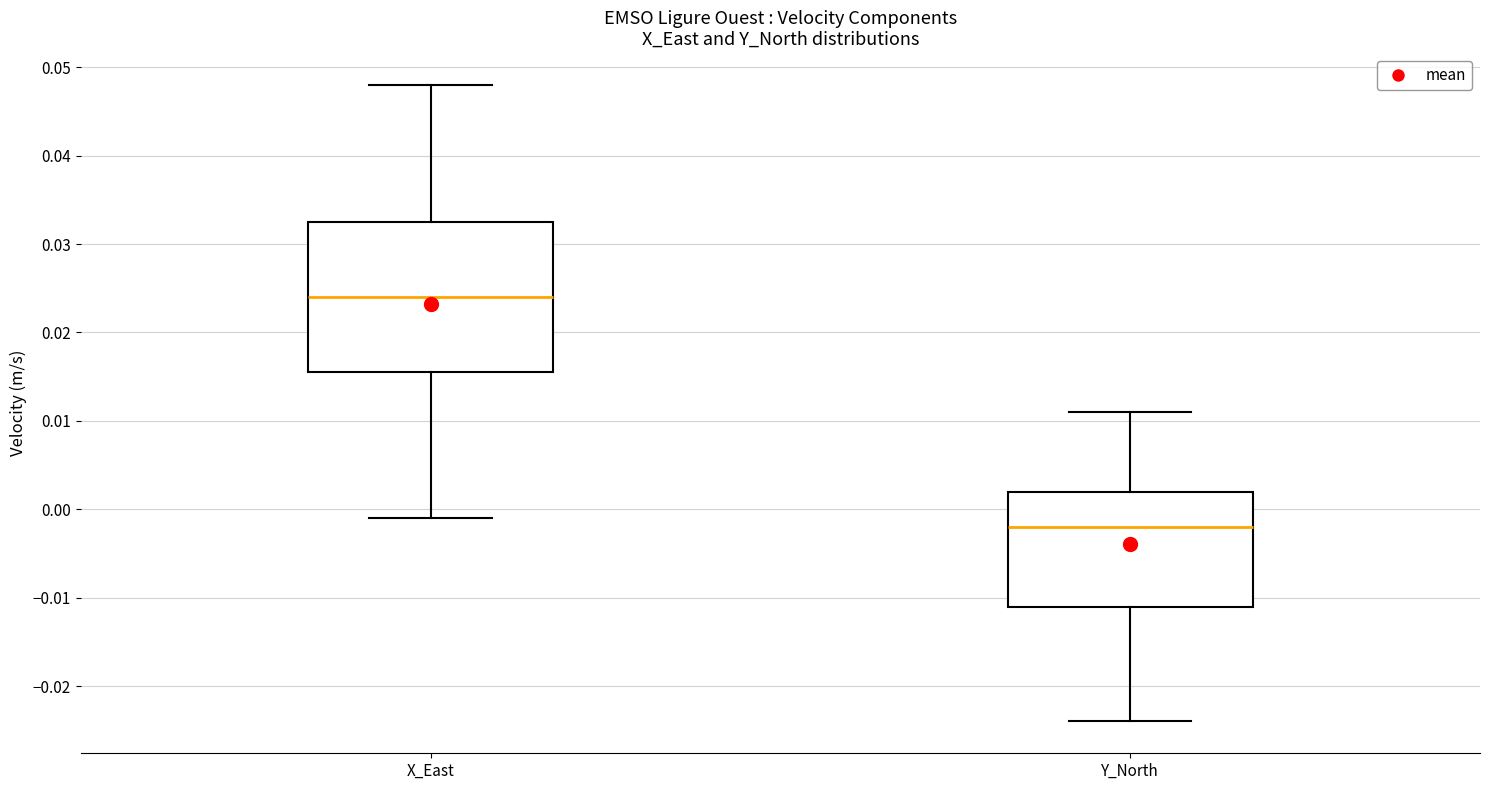

Reading left to right, read every box against the y-axis: the position of its median line, the range the box covers, and the ends of its whiskers. The values are not printed on the chart, so give them approximately, as read against the axis.

X_East: median 0.024, box 0.016 to 0.033, whiskers -0.001 to 0.048
Y_North: median -0.002, box -0.011 to 0.002, whiskers -0.024 to 0.011